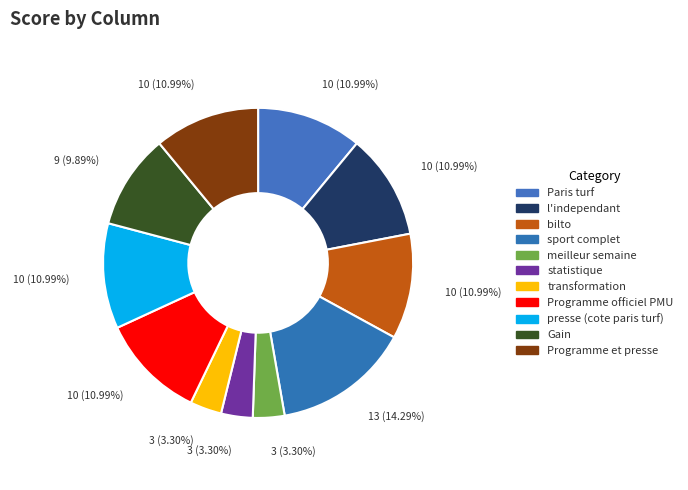

True or false: l'independant accounts for 11% of the total.

True